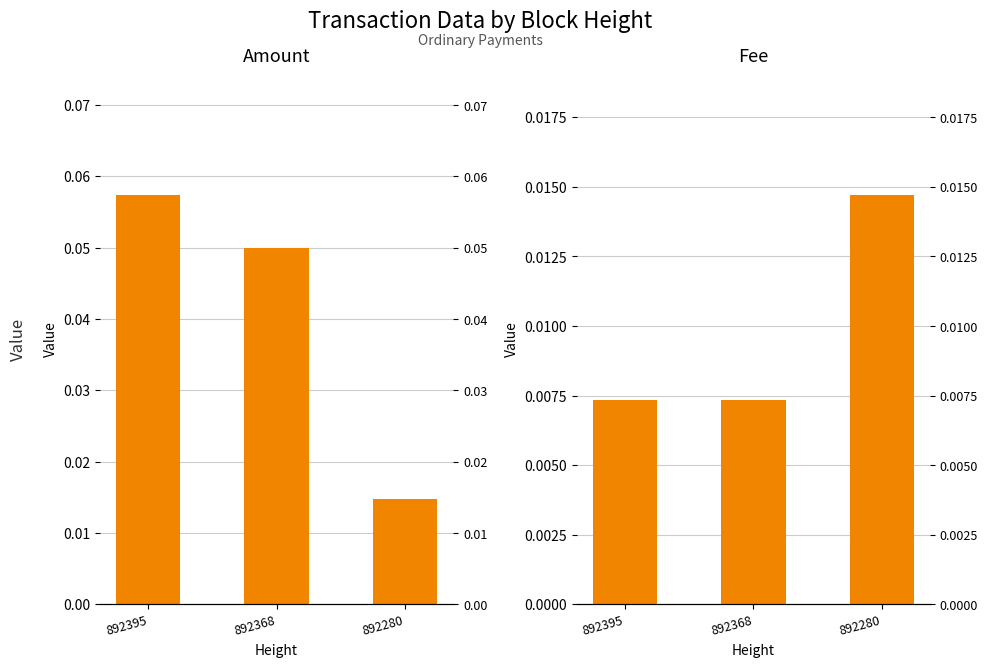

Which series has the widest spread of values?

Amount